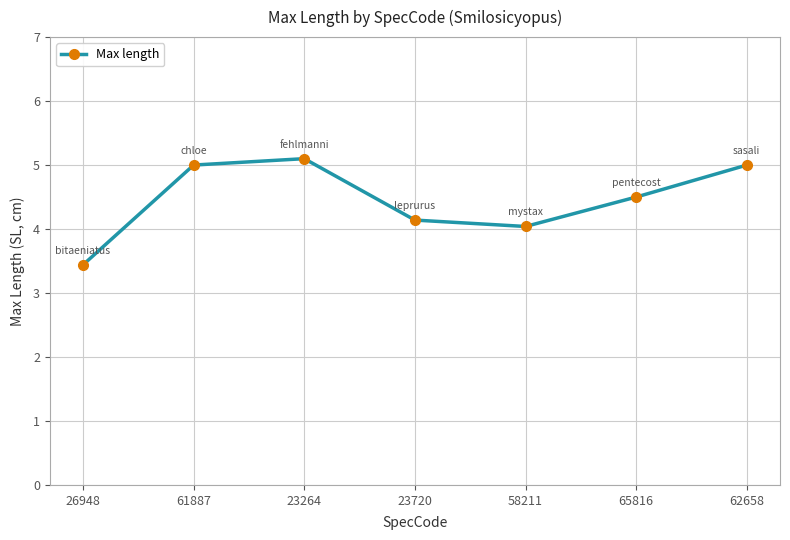

The chart shows a value of 2.1 at 58211. True or false?

False